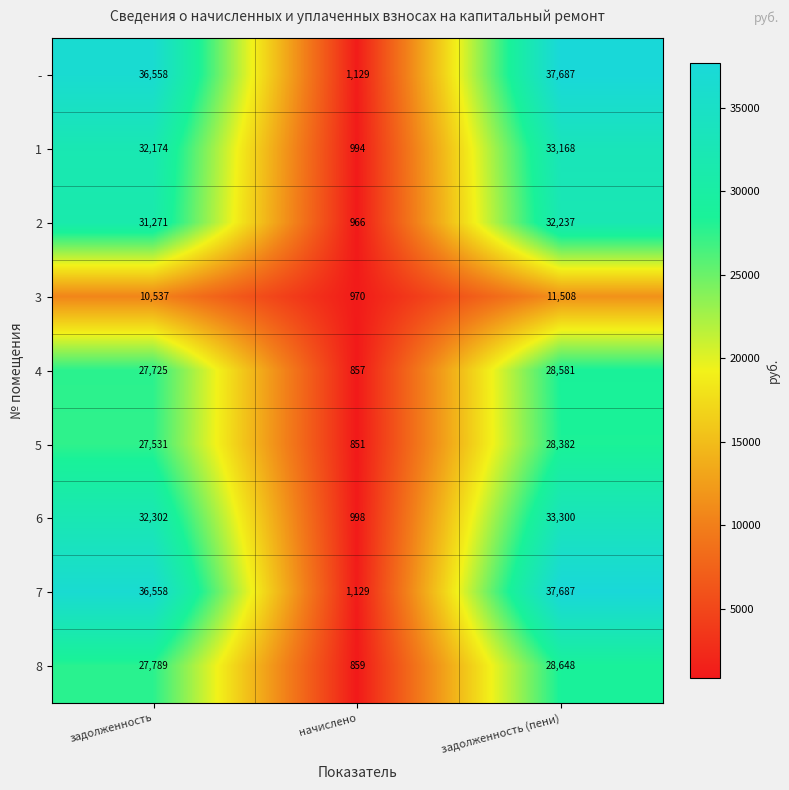

What is the difference between the maximum and minimum values in the 1 series?

32174